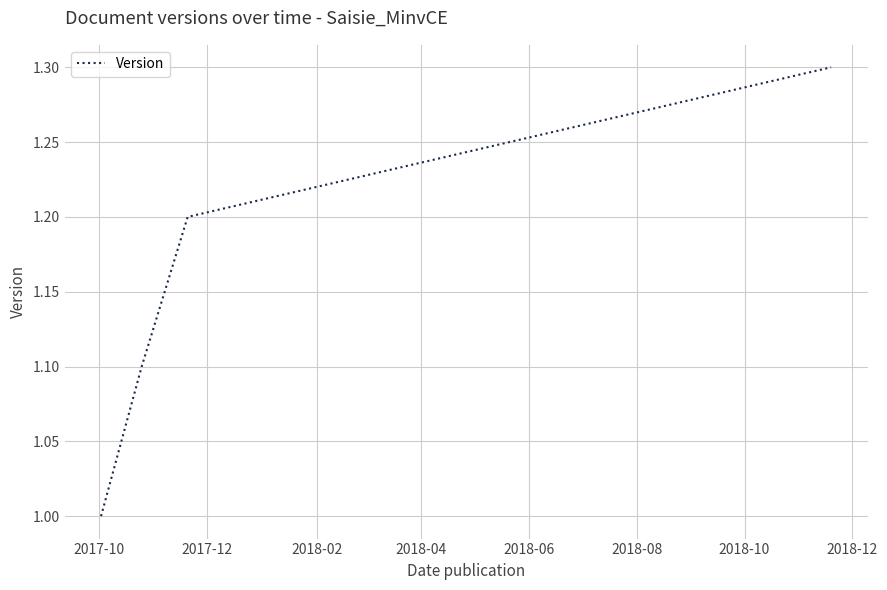

What is the minimum value shown in the chart?

1.0